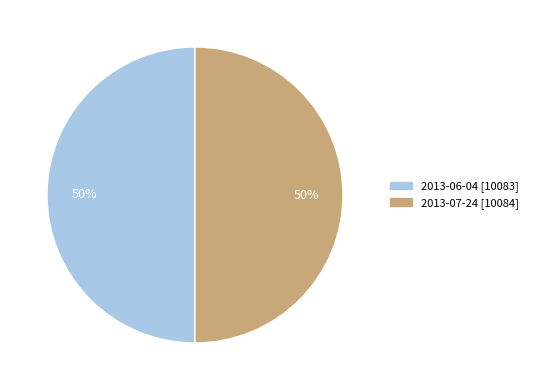

Is it true that 2013-07-24 is 35% of the pie?

False